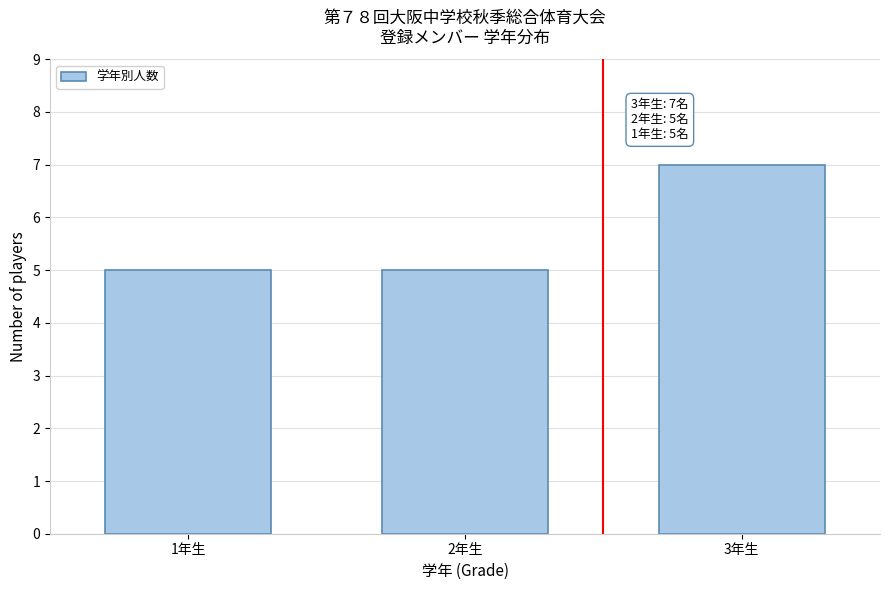

Reading left to right, transcribe all the data shown in this chart.

1年生=5	2年生=5	3年生=7